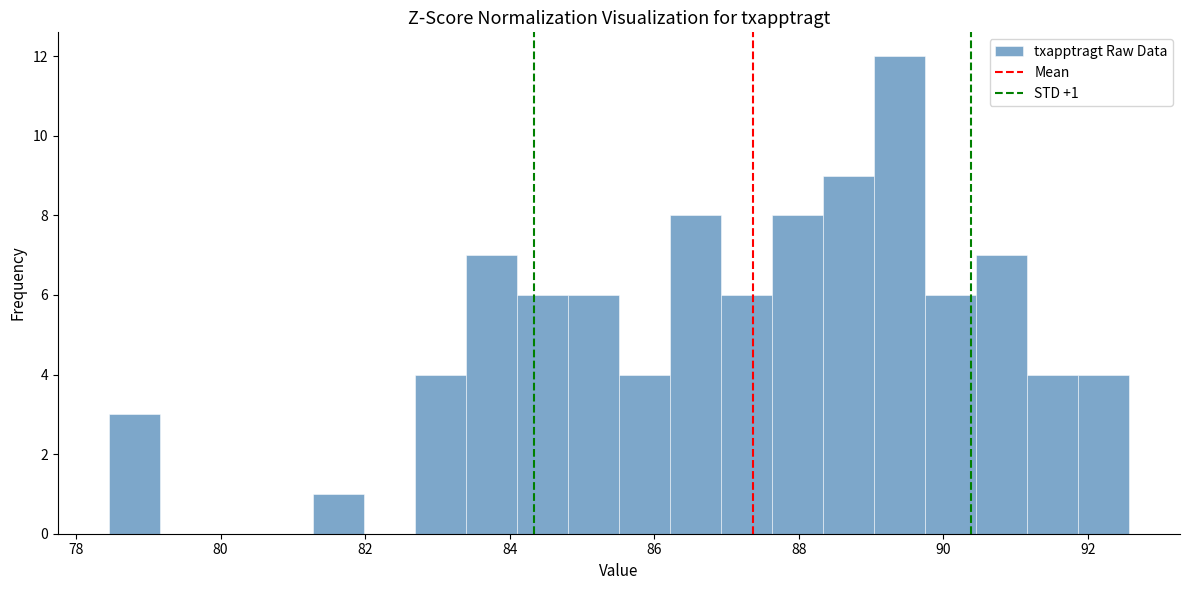

Read against the x-axis, roughly where is the centre of the tallest bar?

89.4